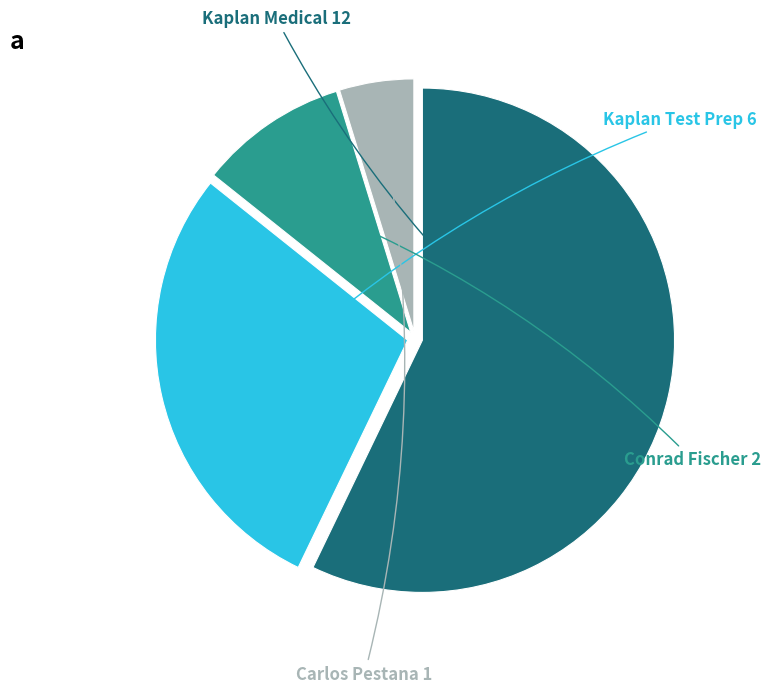

Is there a majority slice in this chart?

Yes